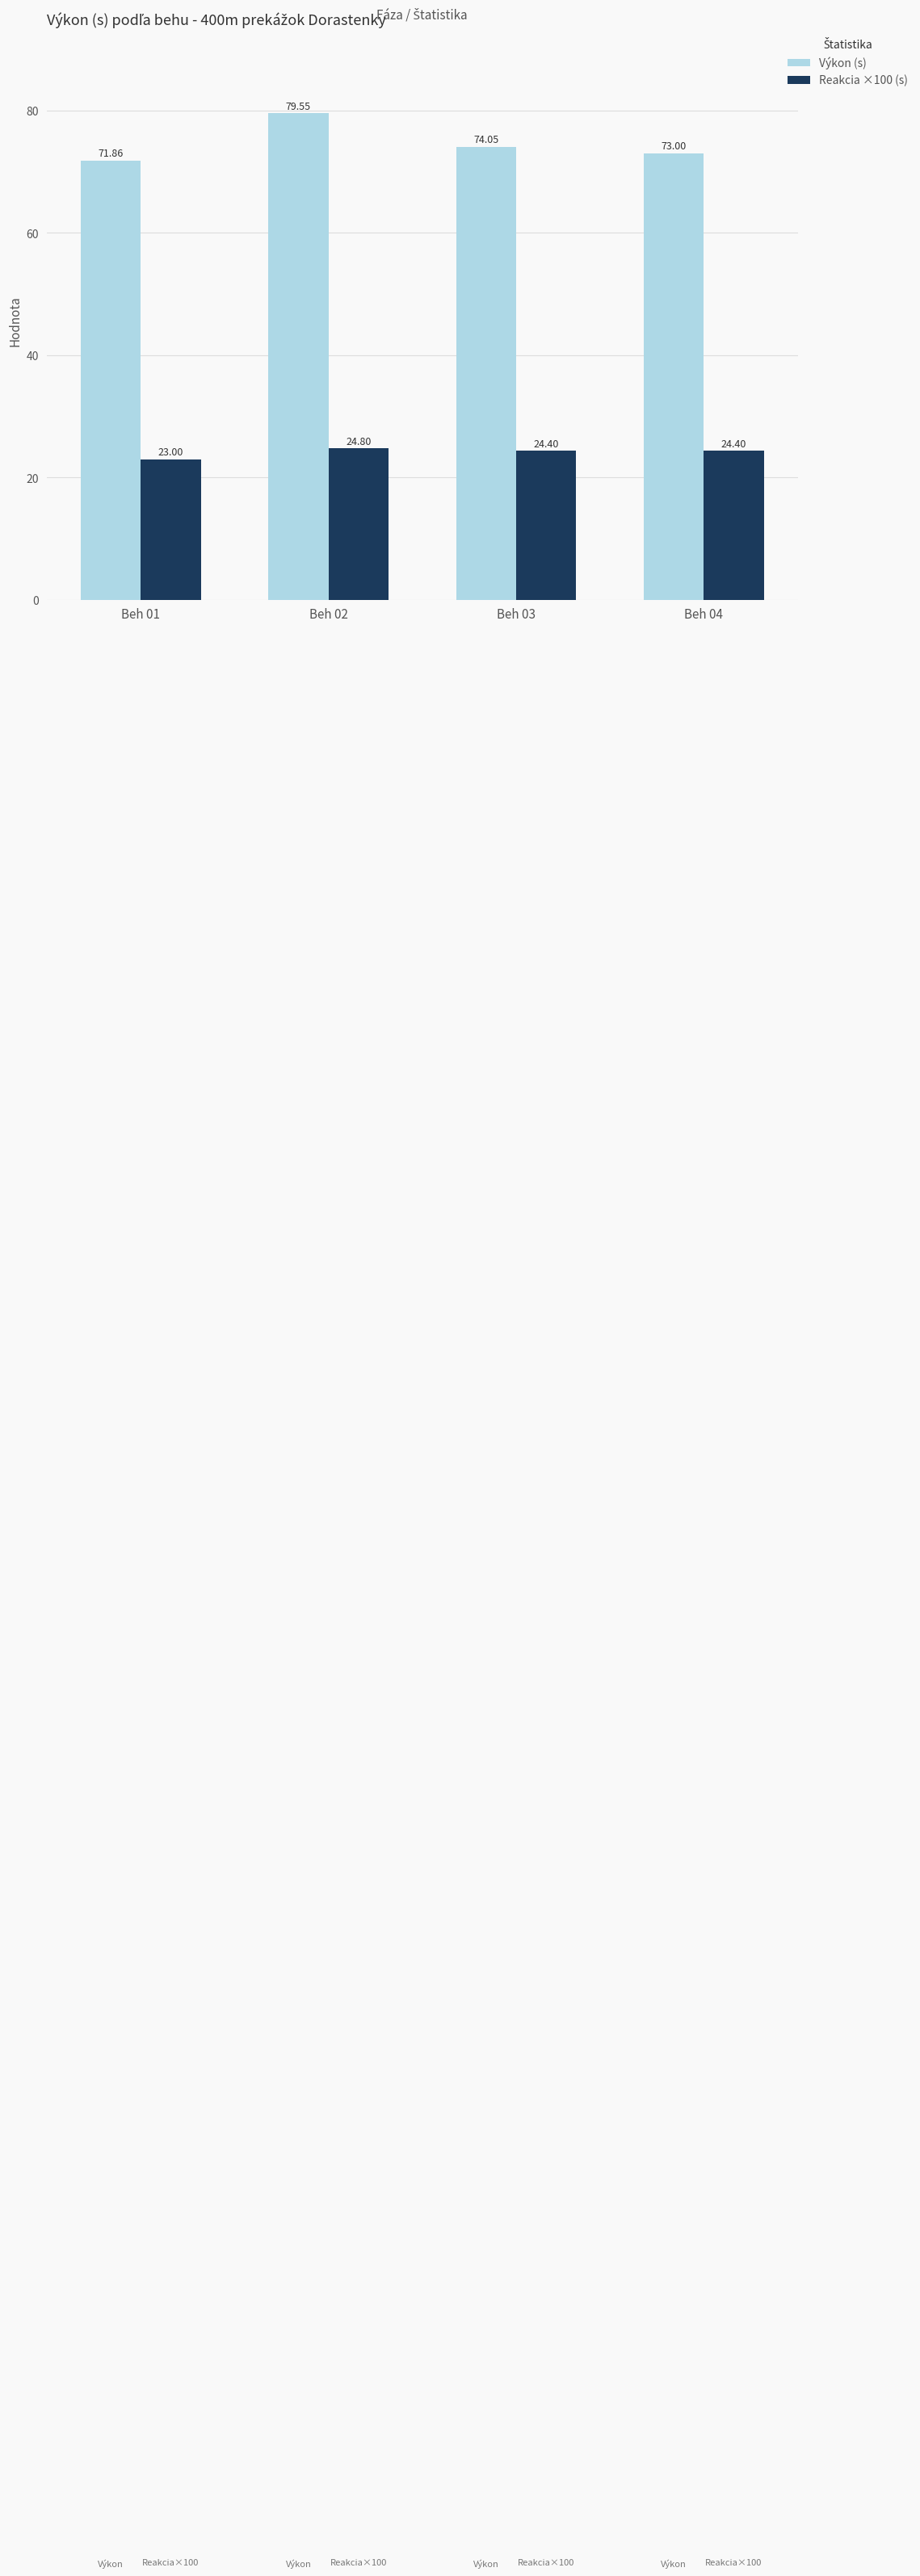

What is the spread (max minus min) of values at Beh 01?

48.9